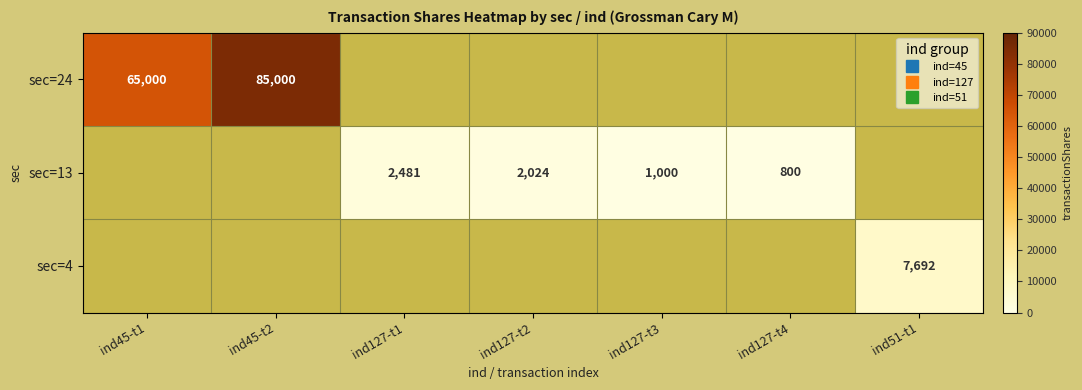

At how many categories does at least one series exceed 23015?

2